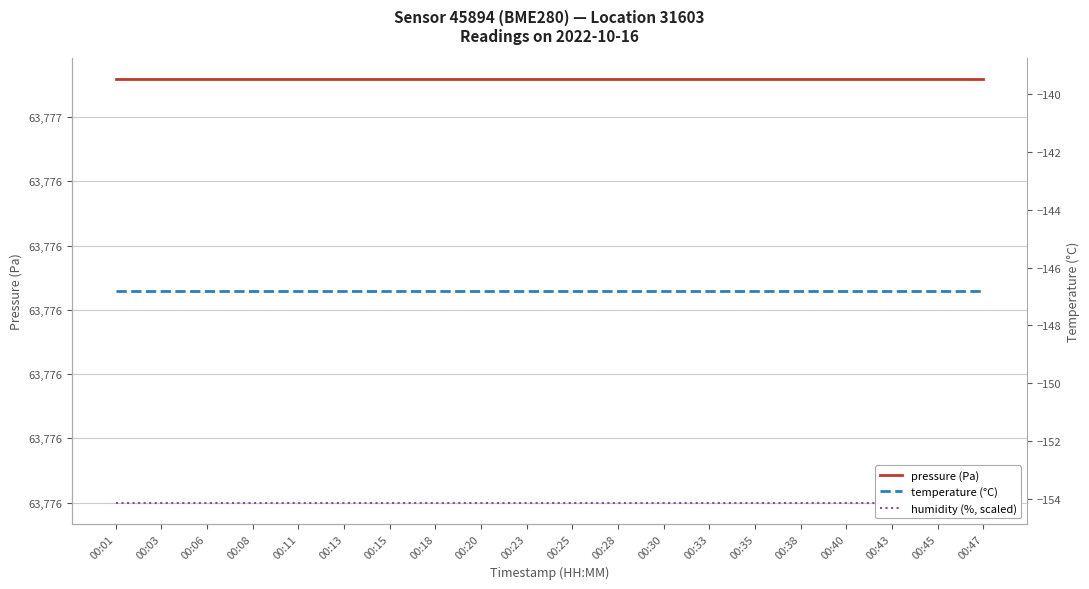

Reading left to right, list all the values displayed in this chart.

pressure (Pa): 63776.7	63776.7	63776.7	63776.7	63776.7	63776.7	63776.7	63776.7	63776.7	63776.7	63776.7	63776.7	63776.7	63776.7	63776.7	63776.7	63776.7	63776.7	63776.7	63776.7
humidity (%, scaled): 63776.0	63776.0	63776.0	63776.0	63776.0	63776.0	63776.0	63776.0	63776.0	63776.0	63776.0	63776.0	63776.0	63776.0	63776.0	63776.0	63776.0	63776.0	63776.0	63776.0
temperature (°C): -146.8	-146.8	-146.8	-146.8	-146.8	-146.8	-146.8	-146.8	-146.8	-146.8	-146.8	-146.8	-146.8	-146.8	-146.8	-146.8	-146.8	-146.8	-146.8	-146.8